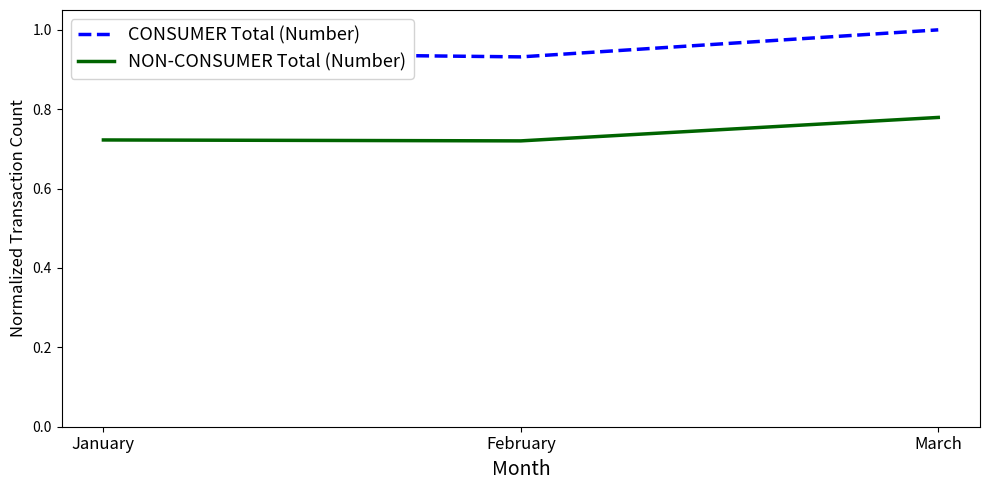

What are all the series names shown in the legend?

CONSUMER Total (Number), NON-CONSUMER Total (Number)